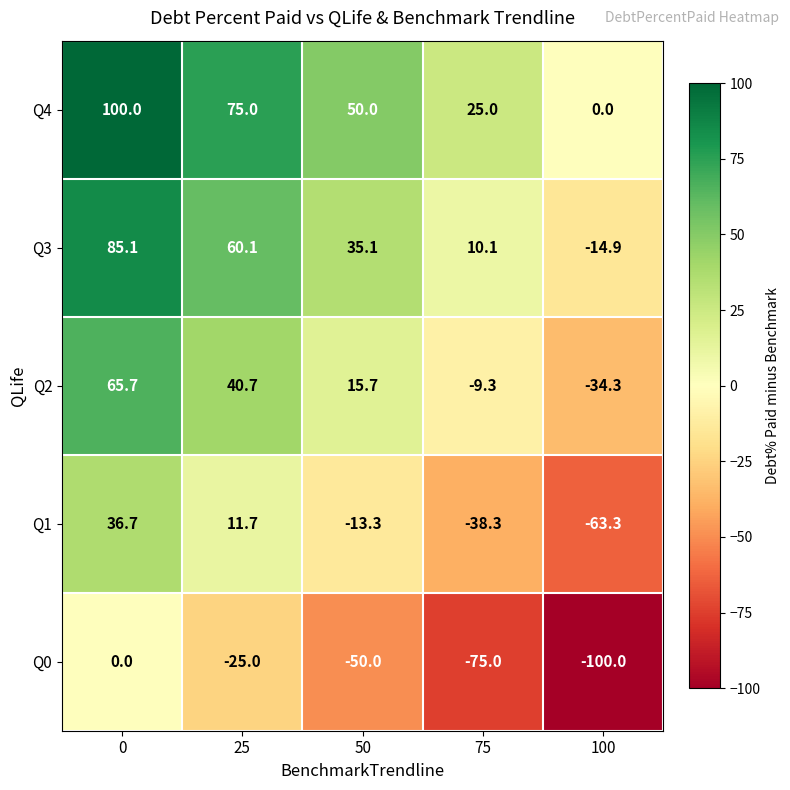

Reading right to left, extract all data points from this chart.

Q4: 100=0.0	75=25.0	50=50.0	25=75.0	0=100.0
Q3: 100=-14.9	75=10.1	50=35.1	25=60.1	0=85.1
Q2: 100=-34.3	75=-9.3	50=15.7	25=40.7	0=65.7
Q1: 100=-63.3	75=-38.3	50=-13.3	25=11.7	0=36.7
Q0: 100=-100.0	75=-75.0	50=-50.0	25=-25.0	0=0.0